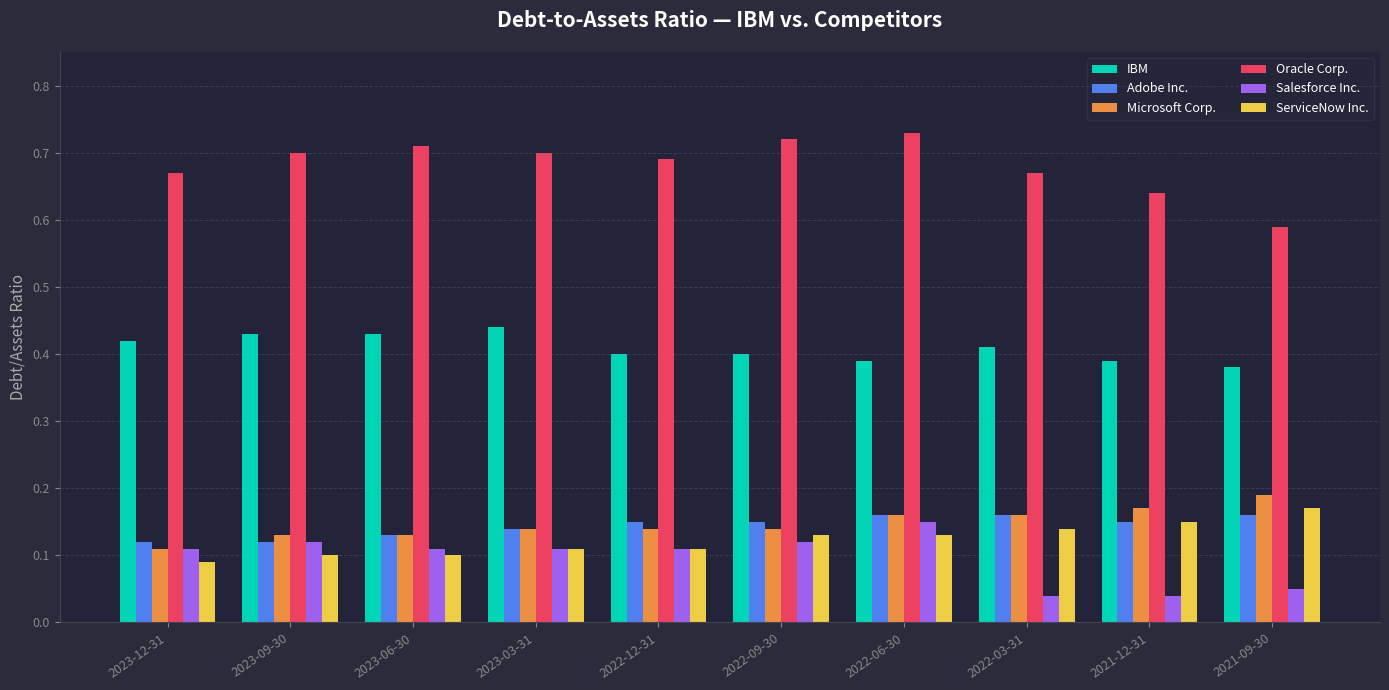

Is the value of Salesforce Inc. at 2022-06-30 greater than the value of IBM at 2023-12-31?

No